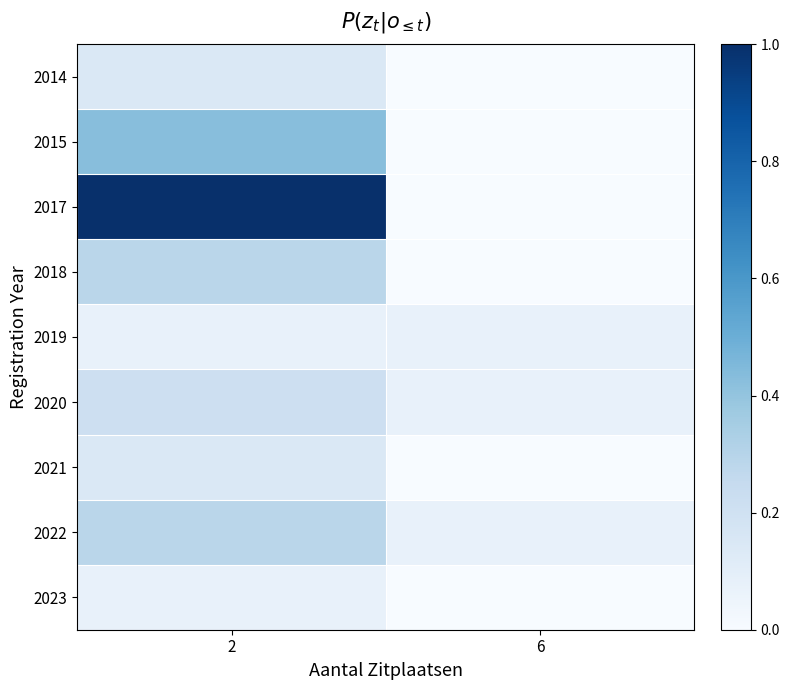

Which has a higher value, 6 or 2?

2